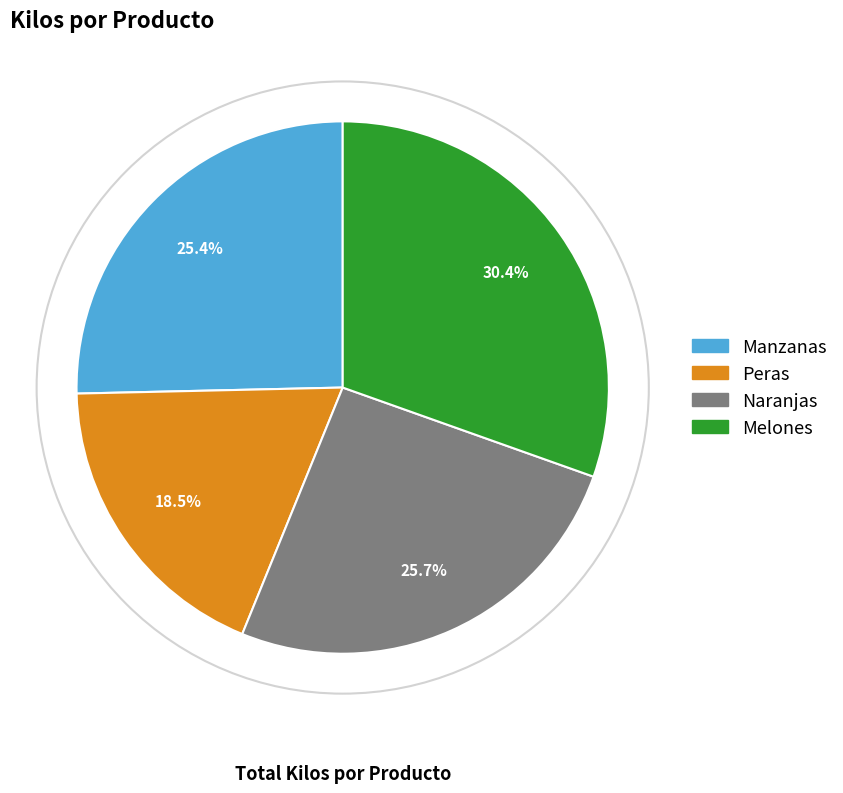

Is there a majority slice in this chart?

No